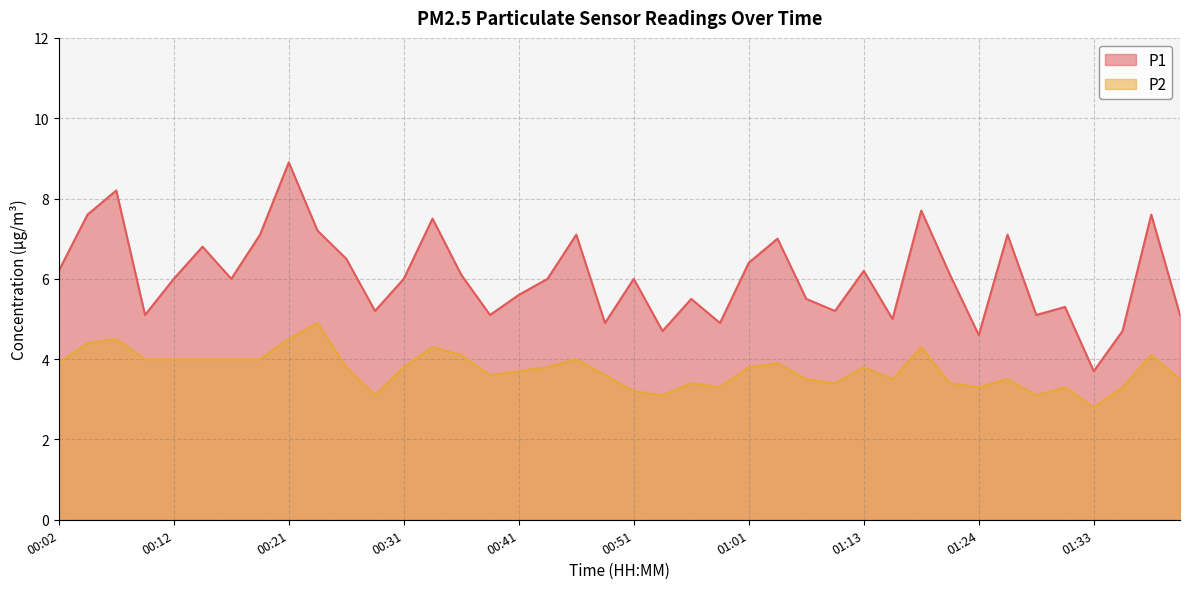

How many interior local valleys does the P2 series have?

9